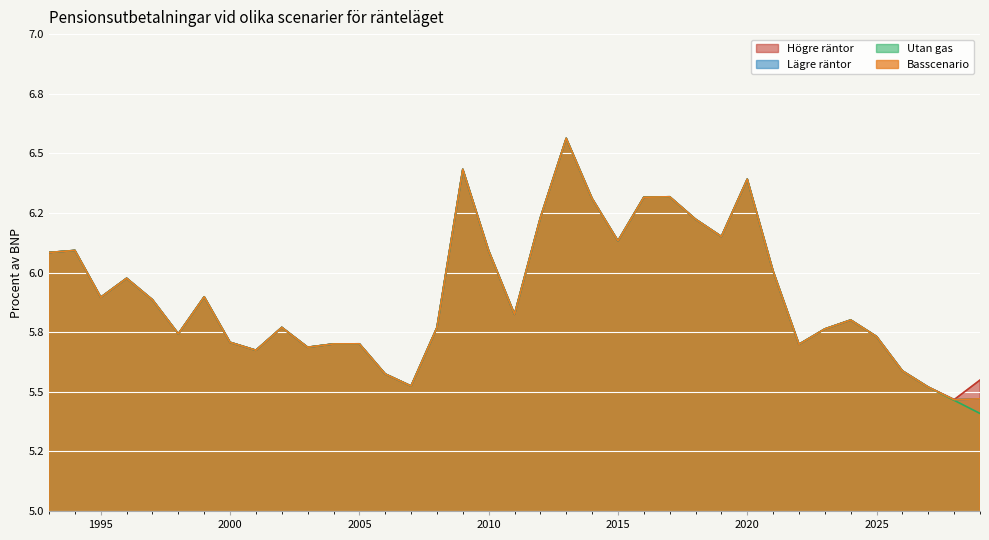

At 2000, list the series in order from smallest to largest.

Högre räntor, Lägre räntor, Utan gas, Basscenario